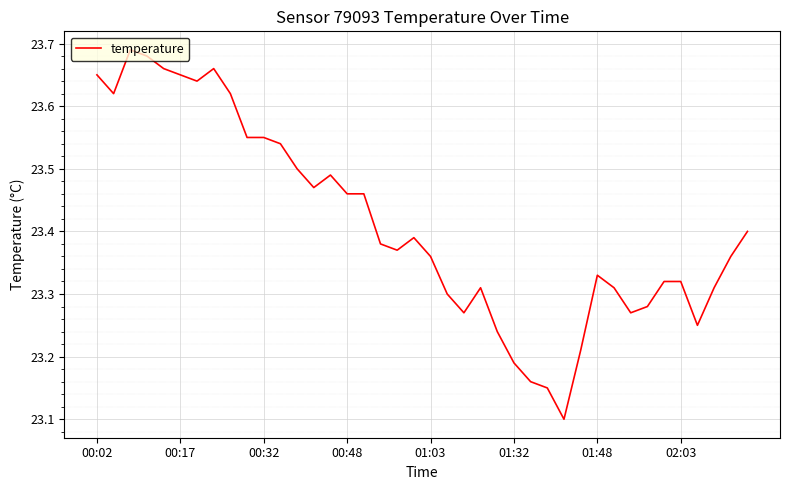

What is the difference between the maximum and minimum values?

0.6